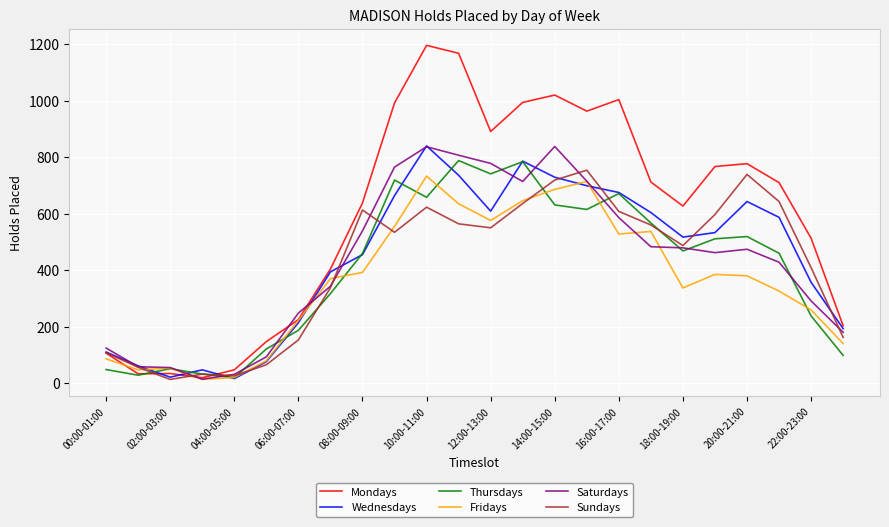

Which series ends up on top after the final intersection of Sundays and Thursdays?

Sundays